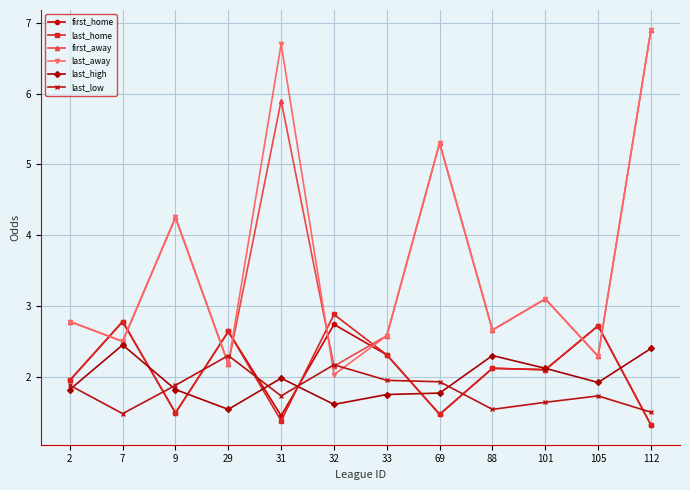

How many data points does each series have?

12